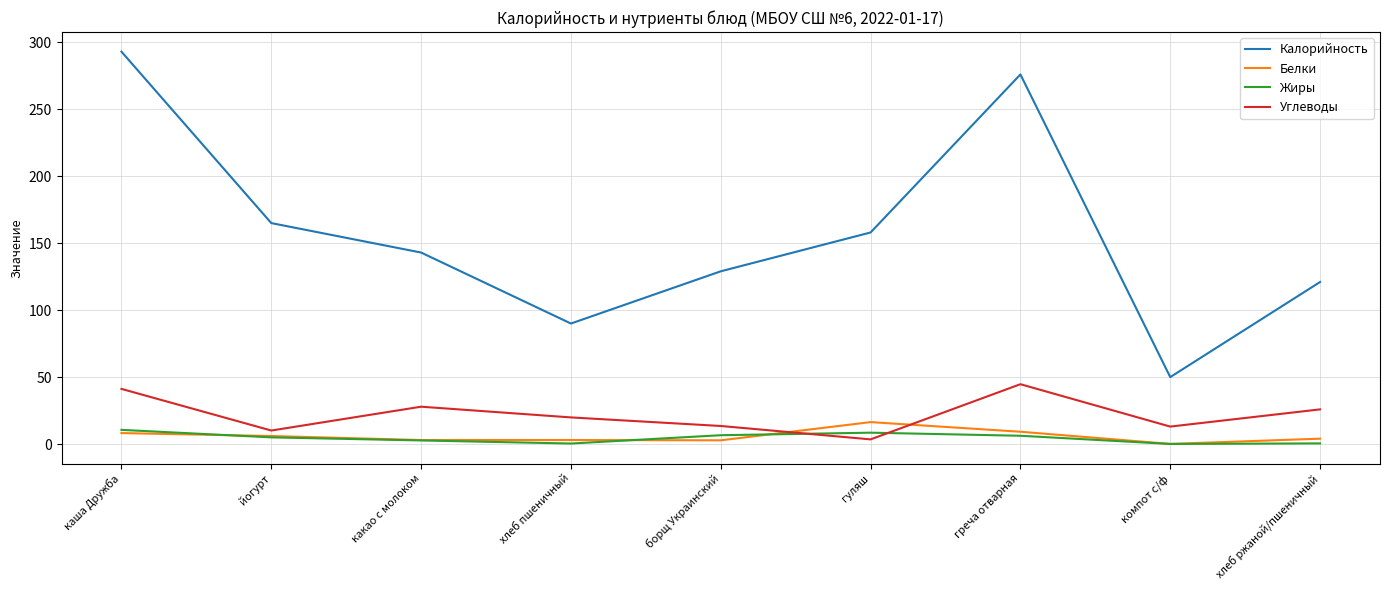

What value does the Углеводы series have at борщ Украинский?

13.5